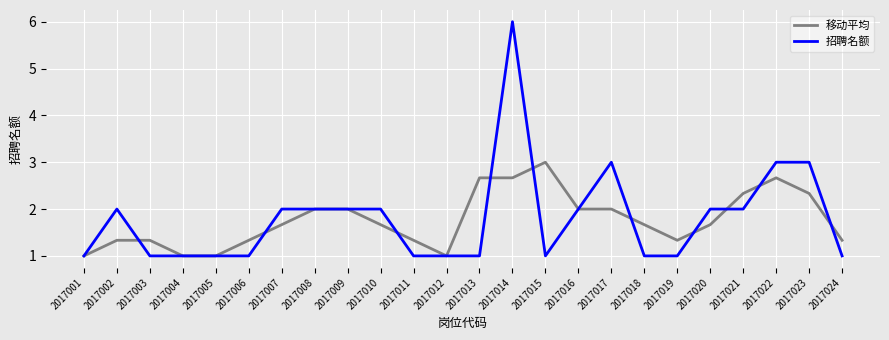

What is the total value across all series at 2017006?

2.3